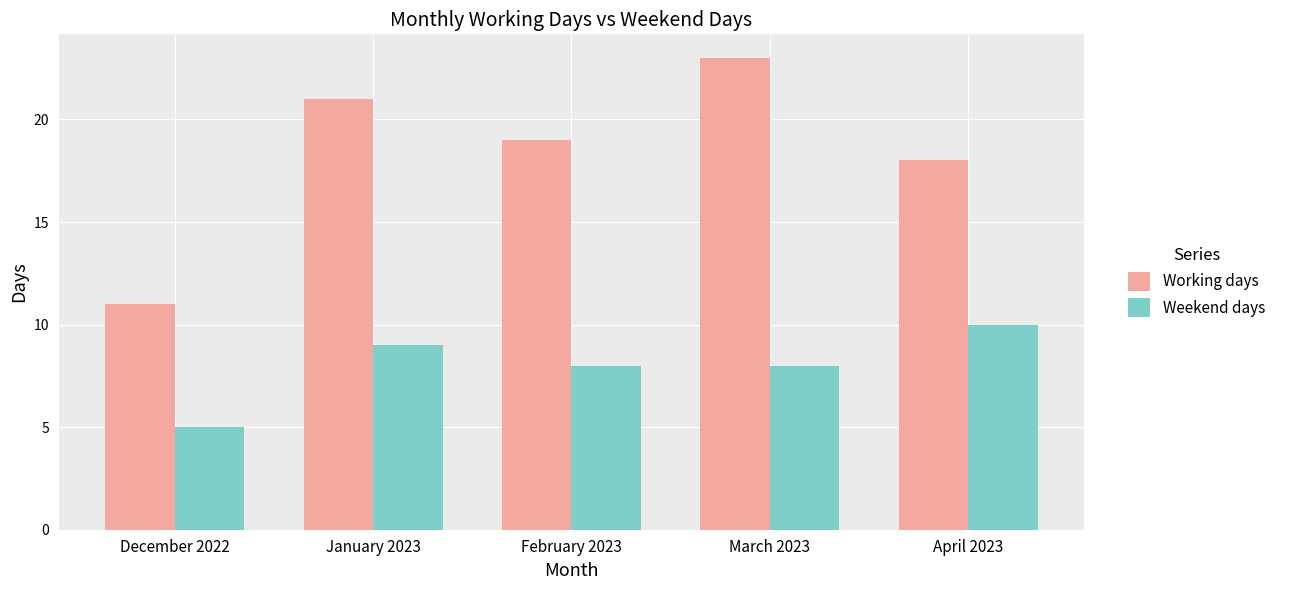

What is the difference between the second highest and second lowest values in the Weekend days series?

1